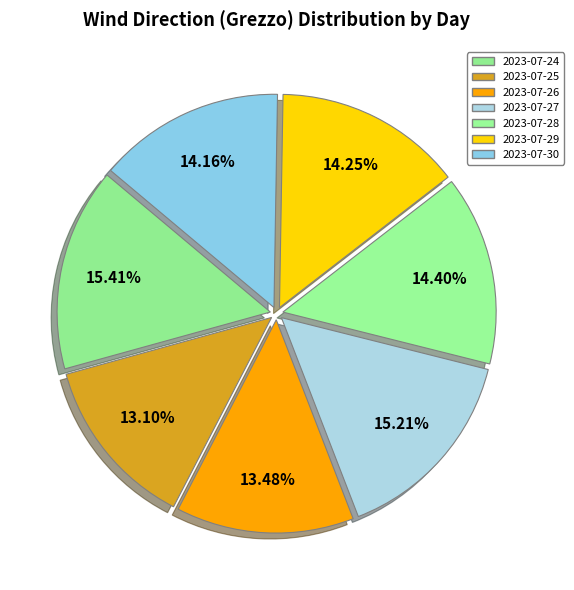

Count the number of slices in the pie.

7